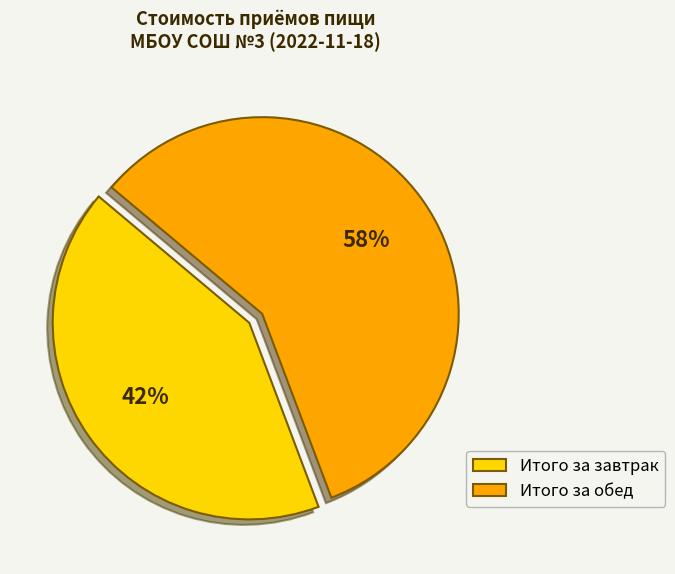

Which slice is the smallest?

Итого за завтрак